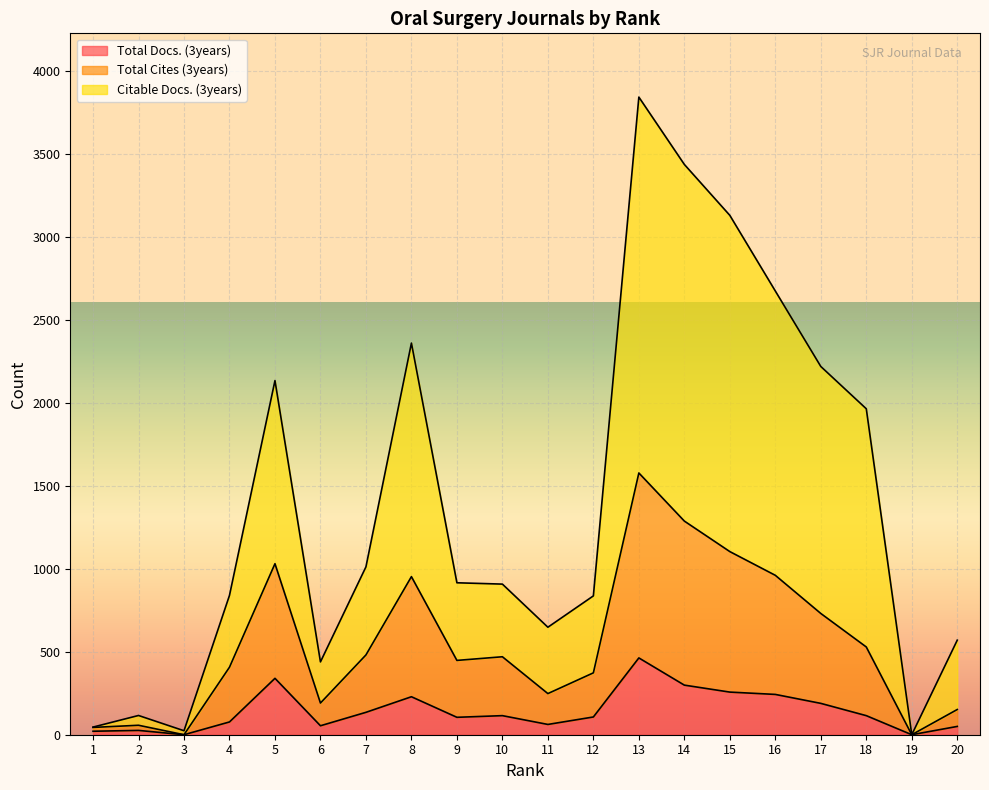

Which series has the widest spread of values?

Citable Docs. (3years)